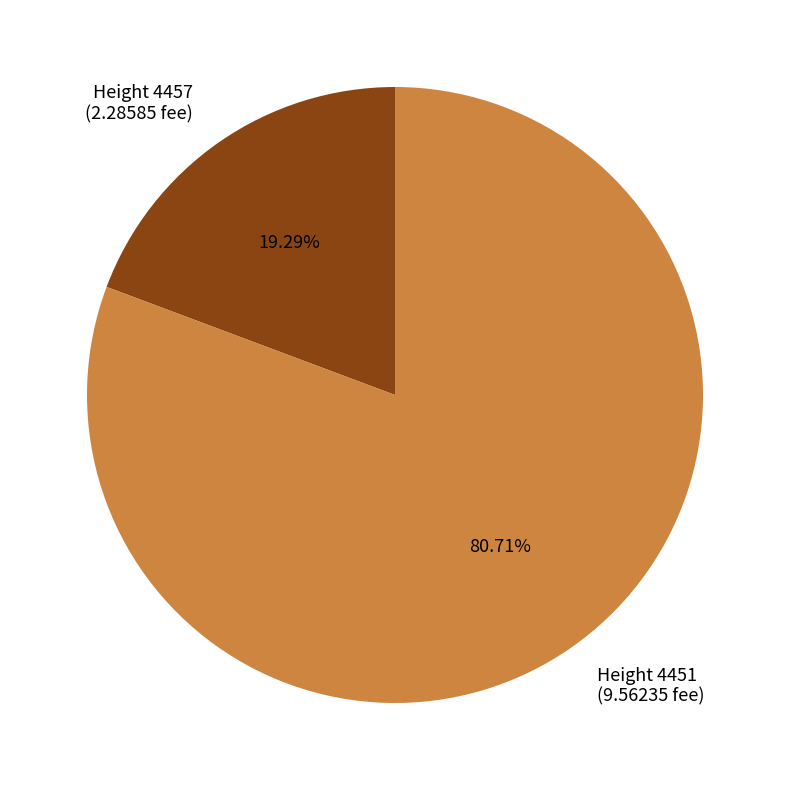

Which slice is the smallest?

Height 4457 (2.28585 fee)